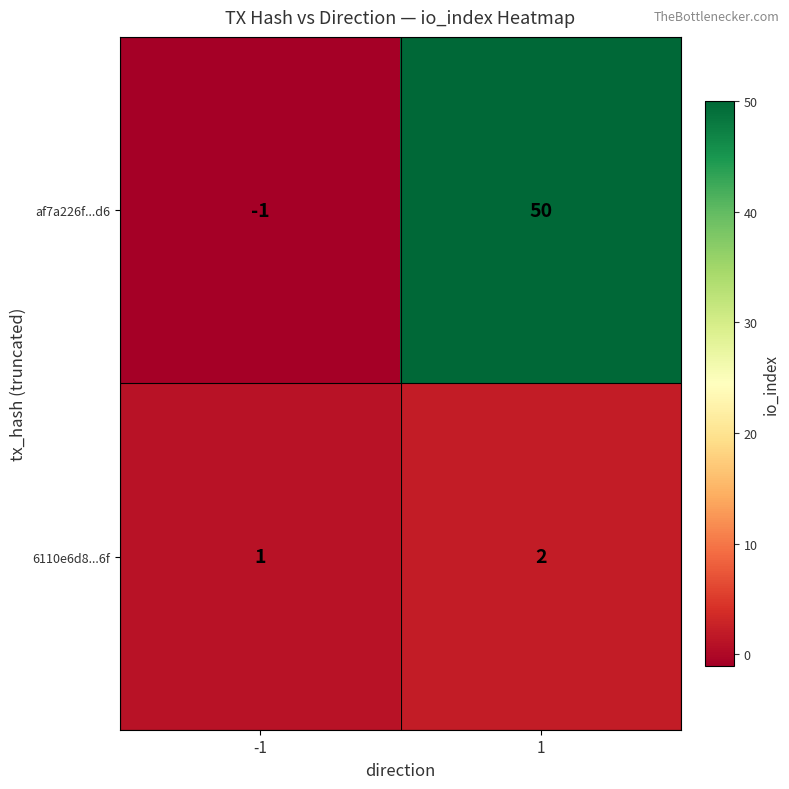

What is the sum of all 6110e6d8...6f values?

3